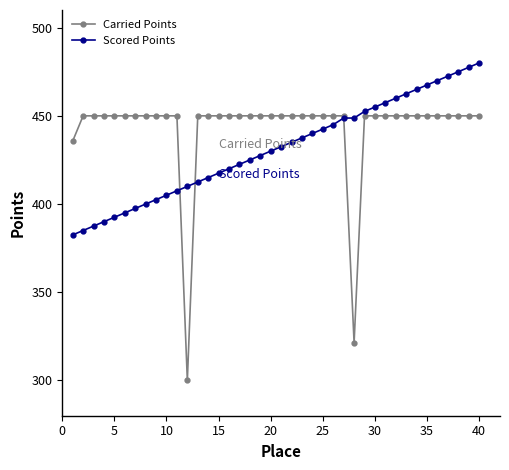

Rank the series by their average value, from highest to lowest.

Carried Points, Scored Points